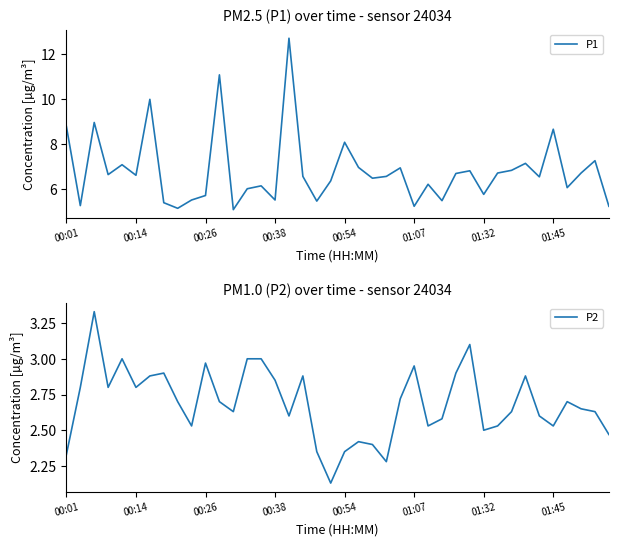

True or false: P1 has more than 1 interior local peaks.

True